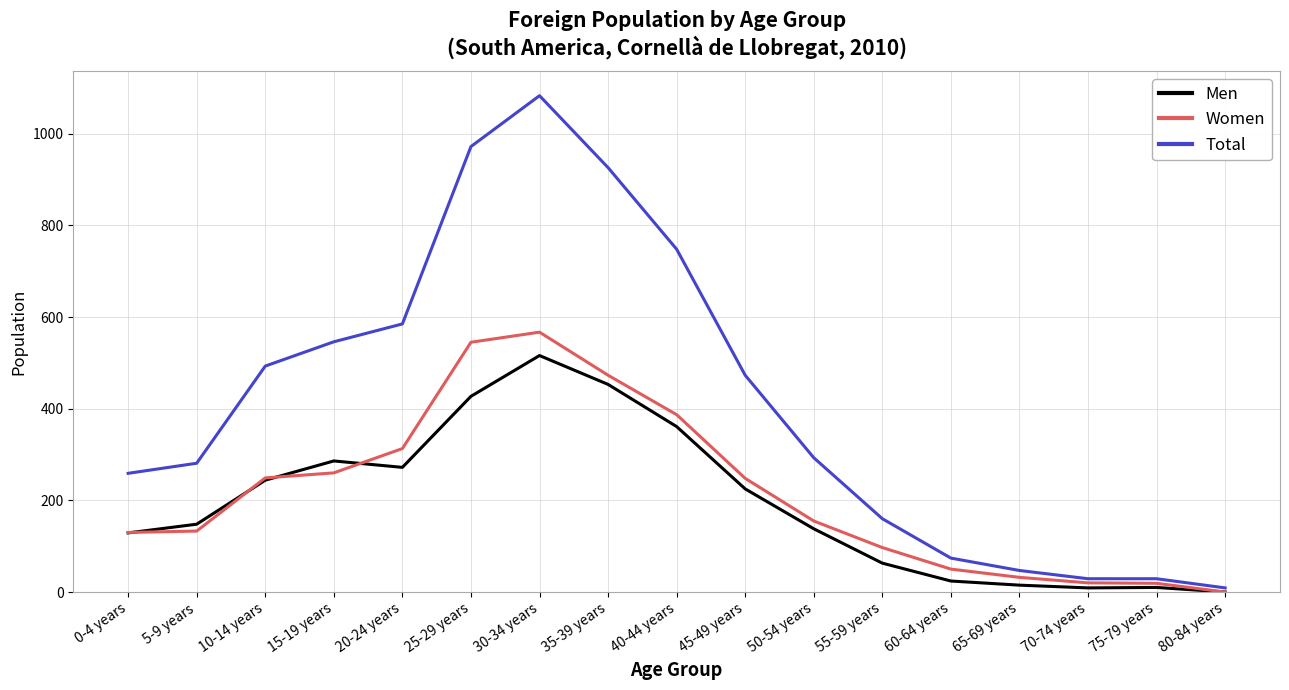

At which category does Total reach its first local peak?

30-34 years